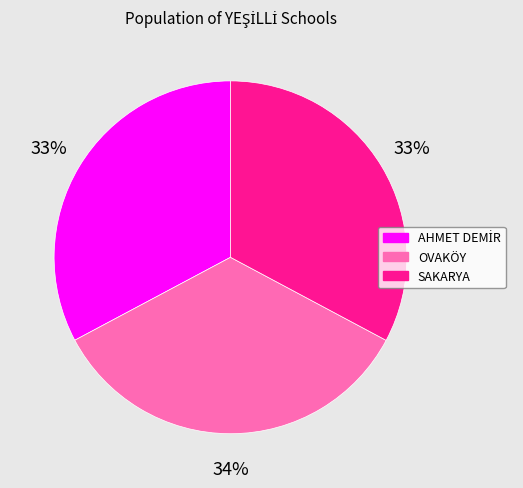

Which category has the biggest portion of the pie?

OVAKÖY